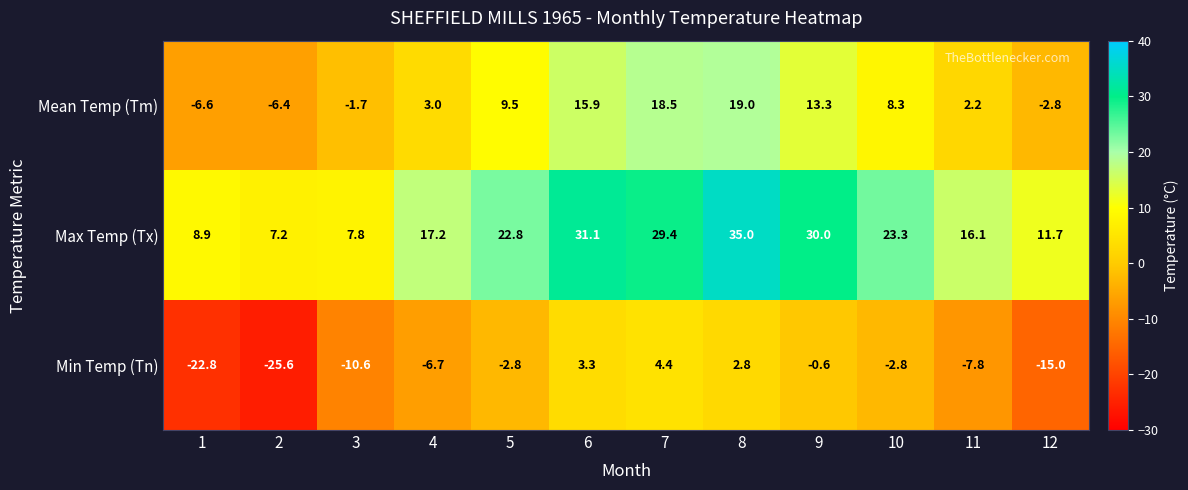

What is the difference between the Mean Temp (Tm) values at 3 and 7?

20.2